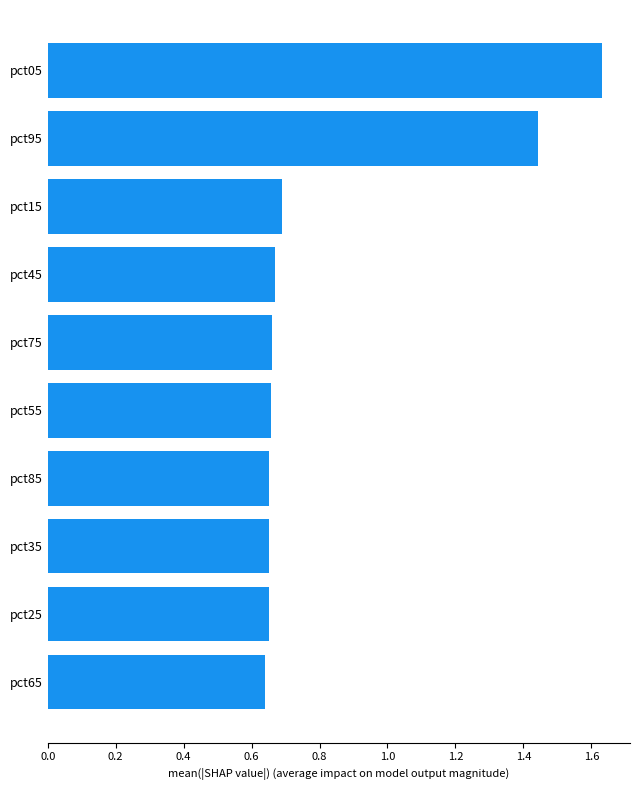

What is the average value?

0.8